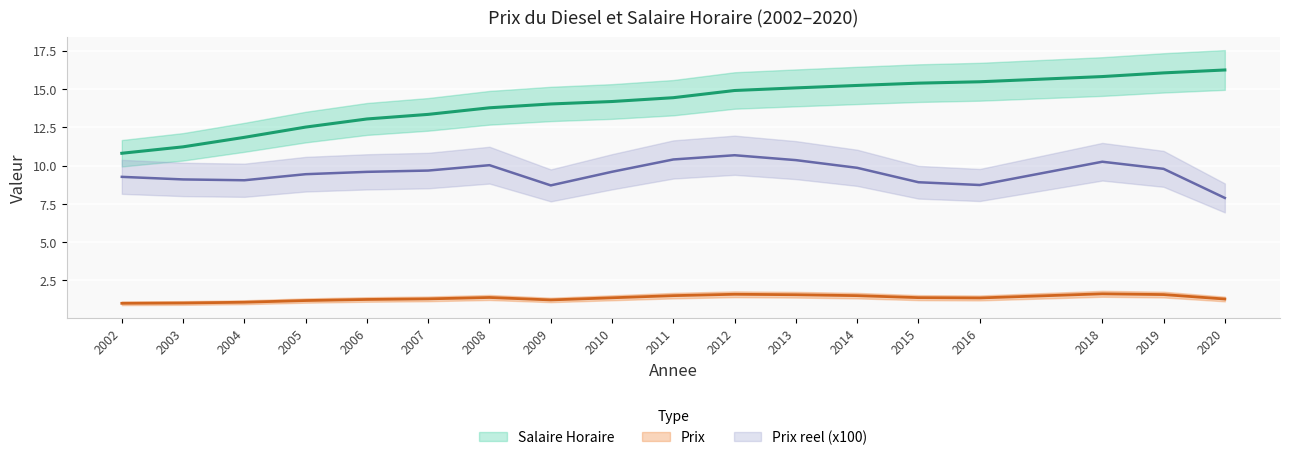

True or false: Prix reel has more than 2 interior local peaks.

True